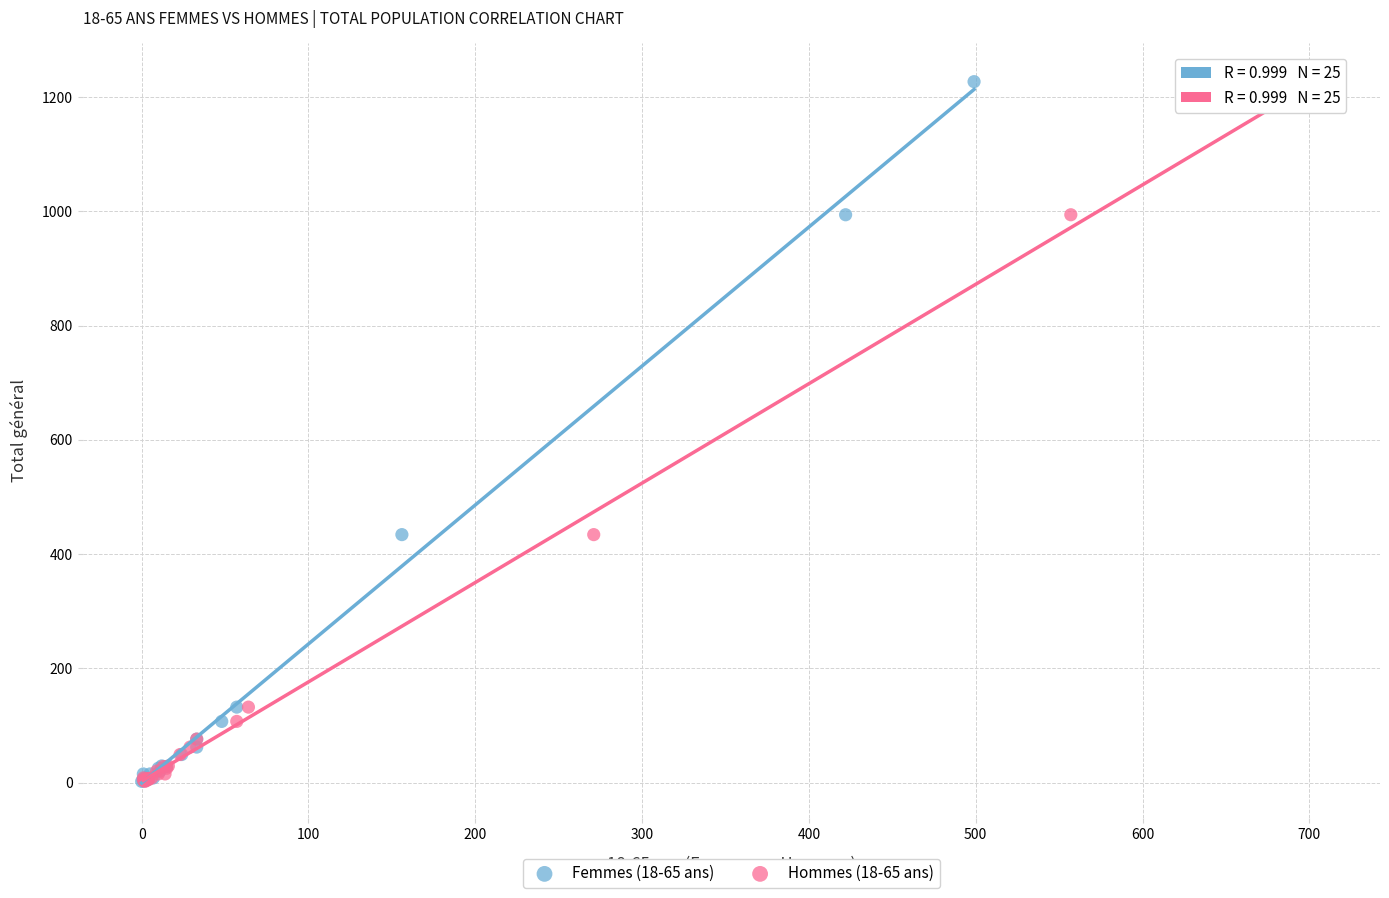

What are all the series names shown in the legend?

Femmes (18-65 ans), Hommes (18-65 ans)